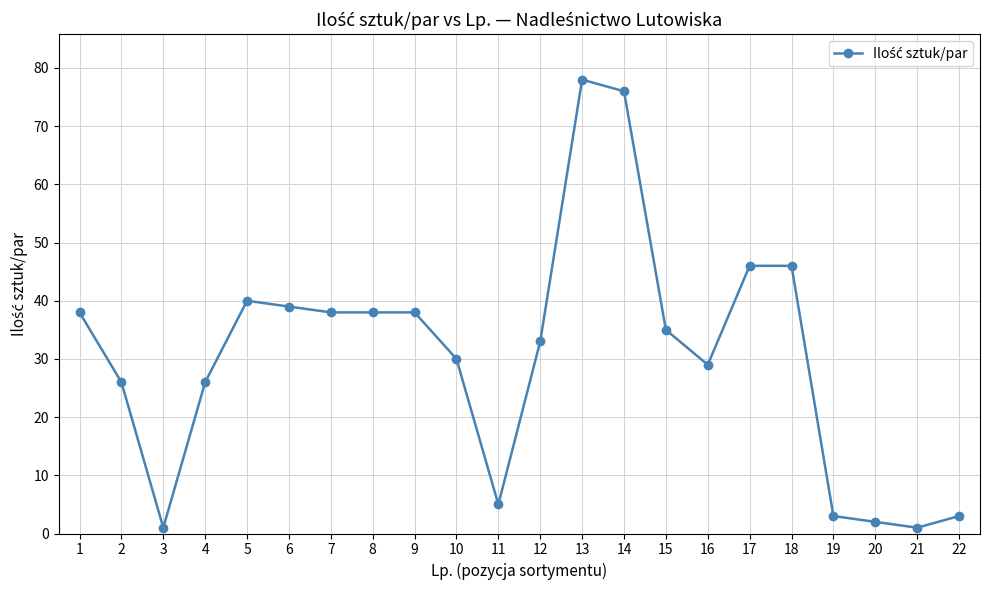

What is the difference between the maximum and minimum values?

77